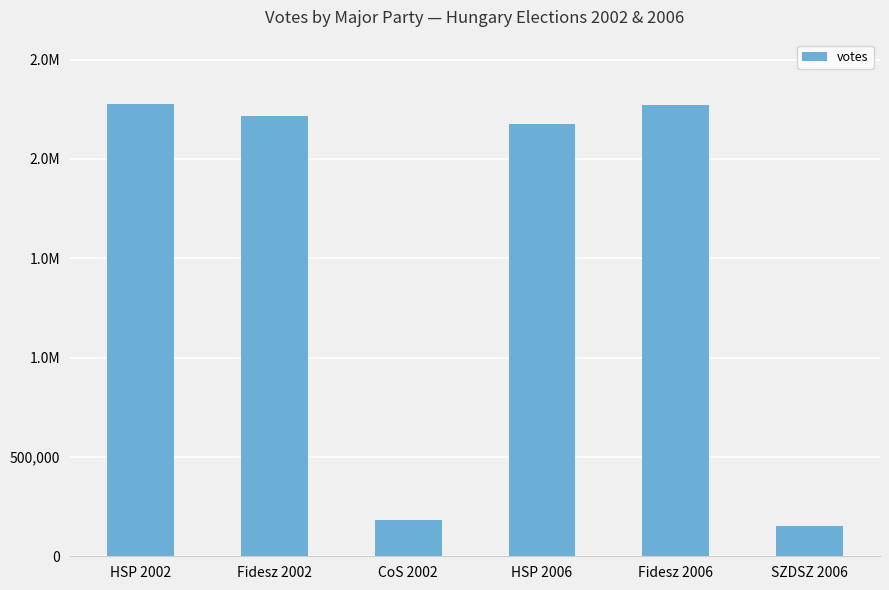

Are the bars horizontal?

No